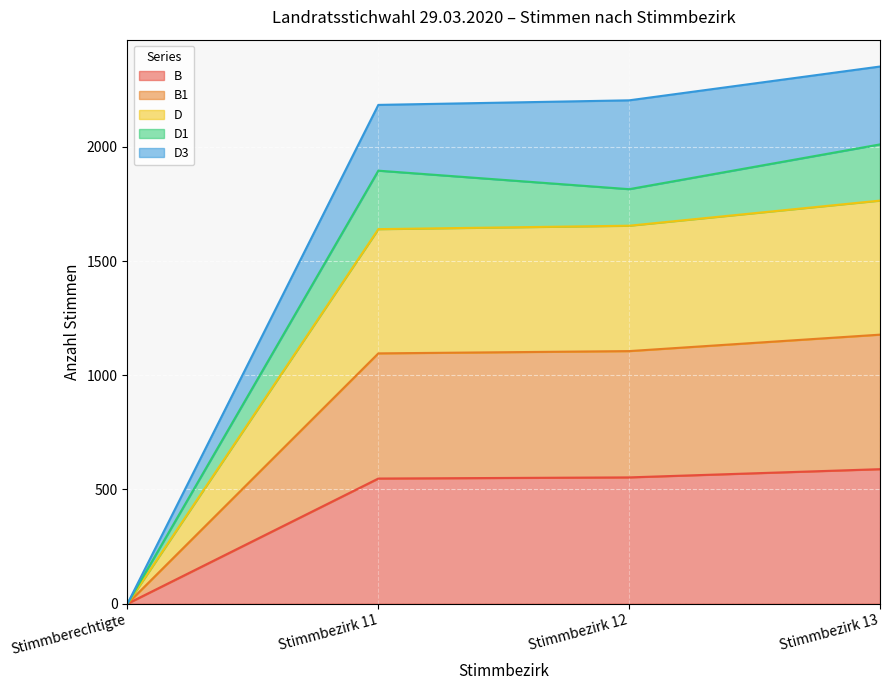

True or false: B1 and B cross at least once.

False